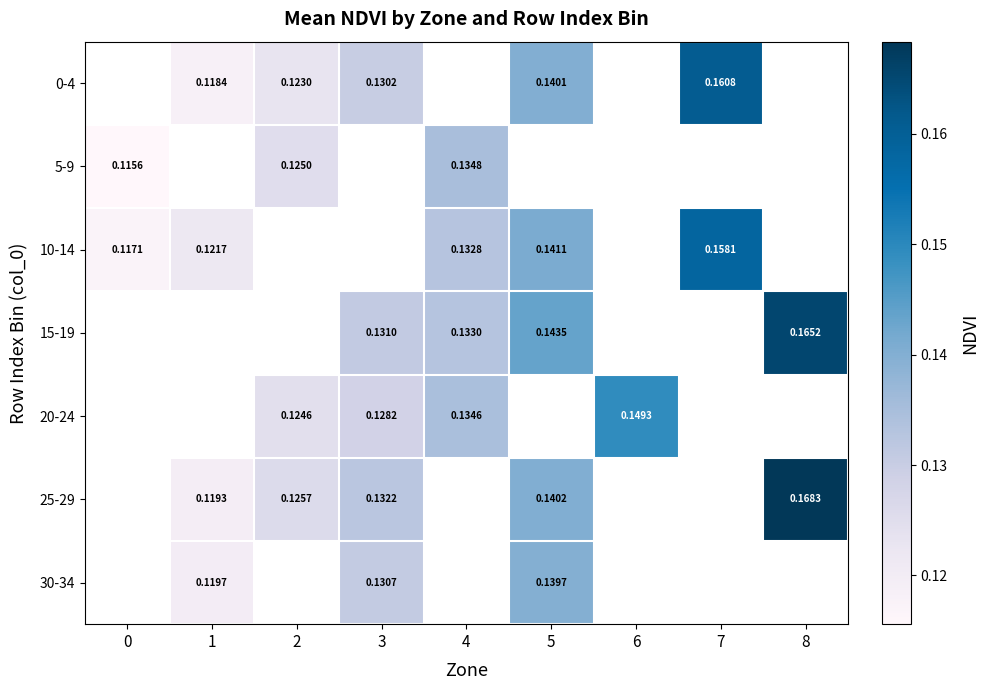

Is the value of 30-34 at 1 greater than the value of 15-19 at 8?

No